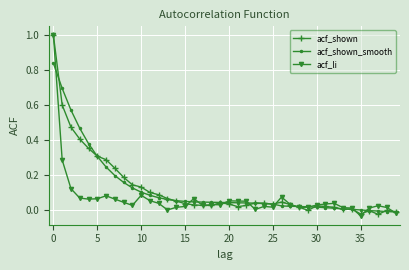

Count the number of categories in the chart.

40